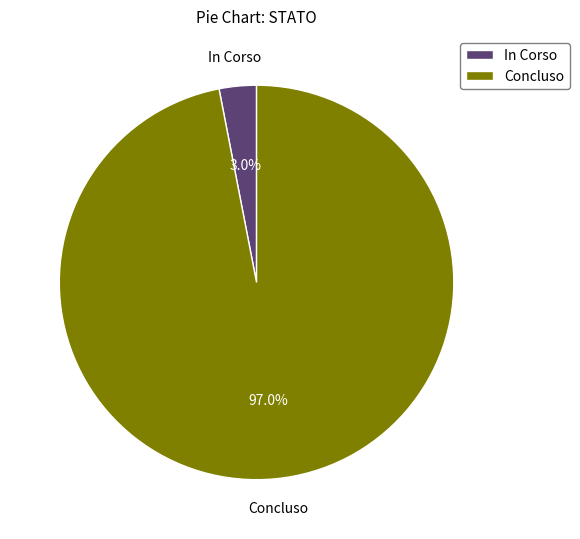

Count the number of slices in the pie.

2